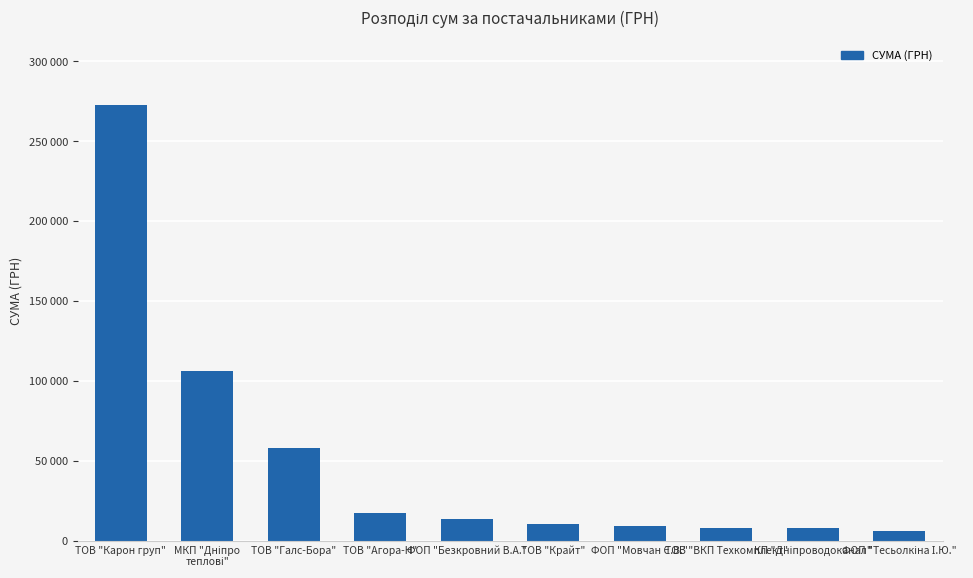

Does the chart contain any negative values?

No